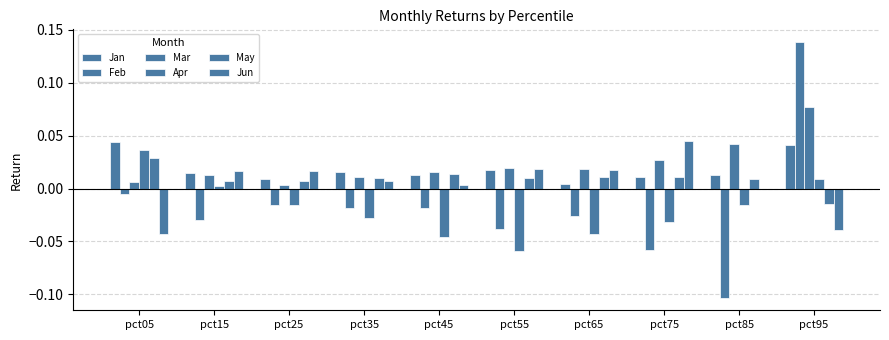

Count the number of data series in this chart.

6